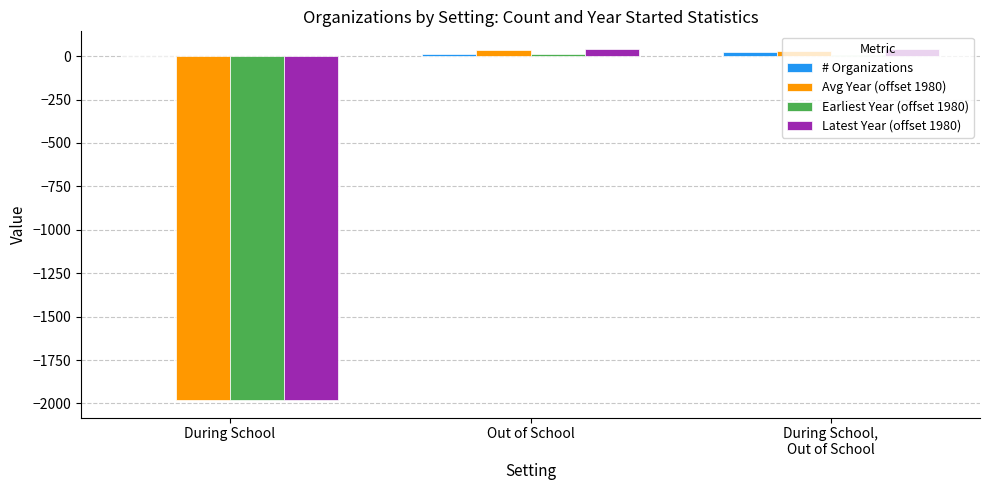

The Latest Year (offset 1980) series shows -1211 at During School. True or false?

False